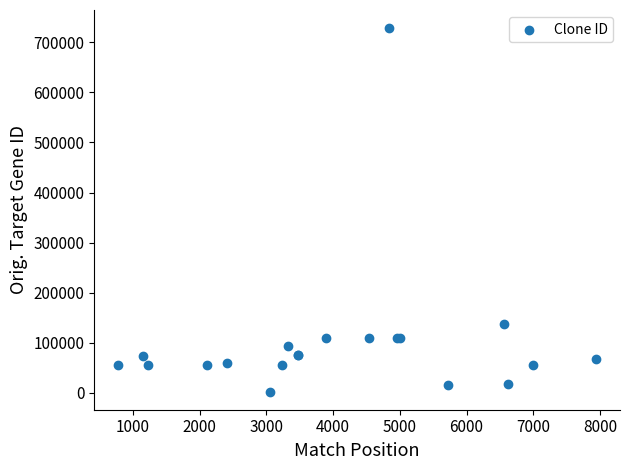

What Y value in the scatter plot is closest to 365358?

136541